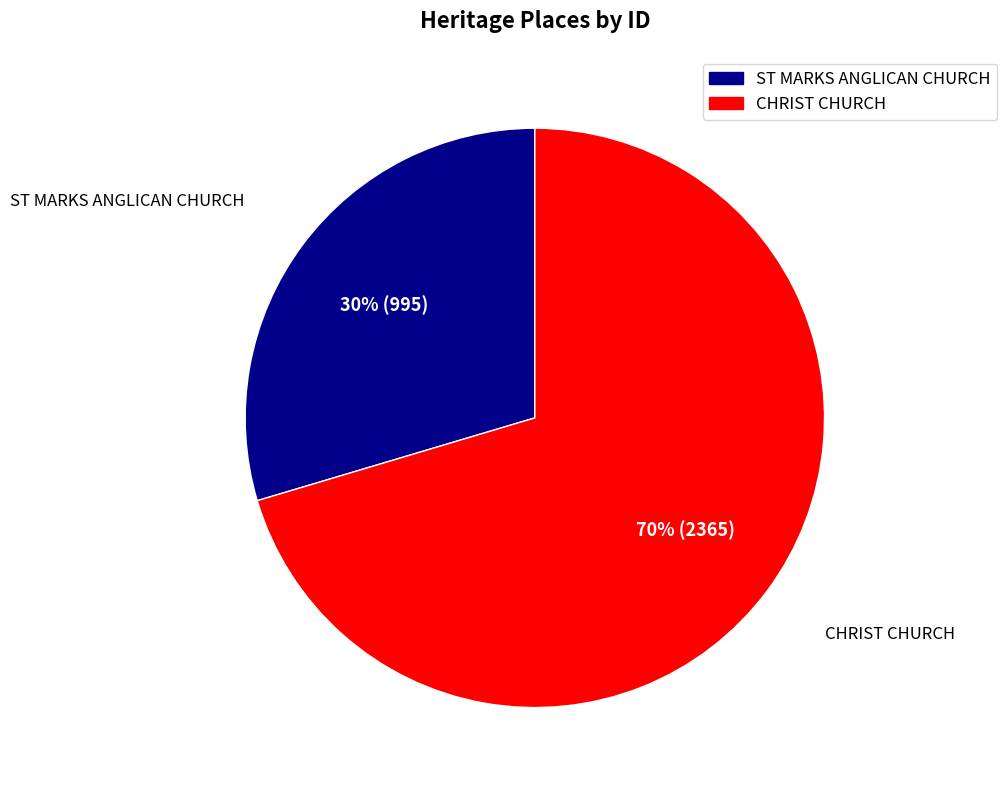

Is the sum of ST MARKS ANGLICAN CHURCH and CHRIST CHURCH greater than half?

Yes